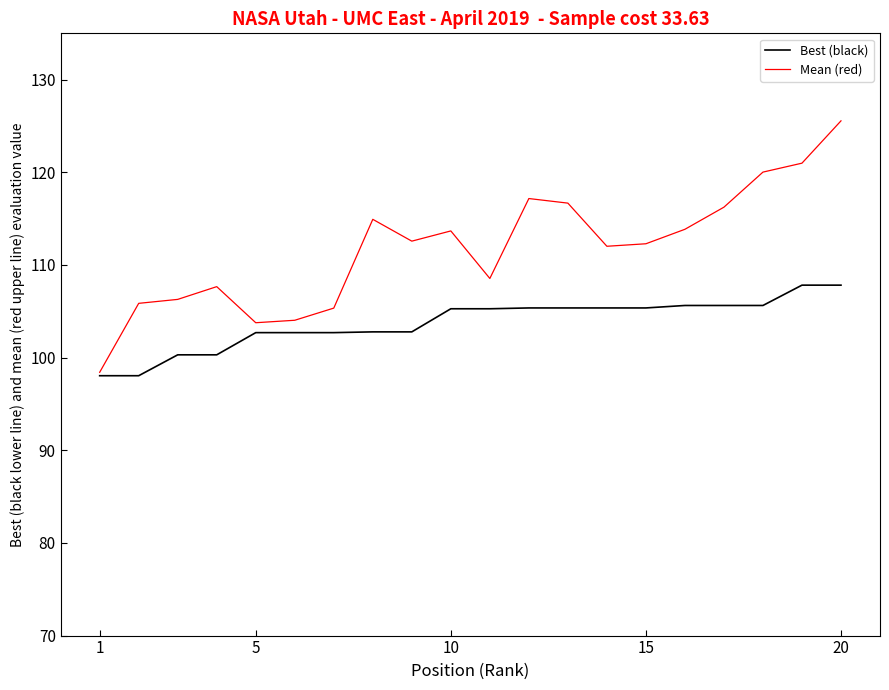

List the series in order of their overall mean, highest first.

Mean (red), Best (black)